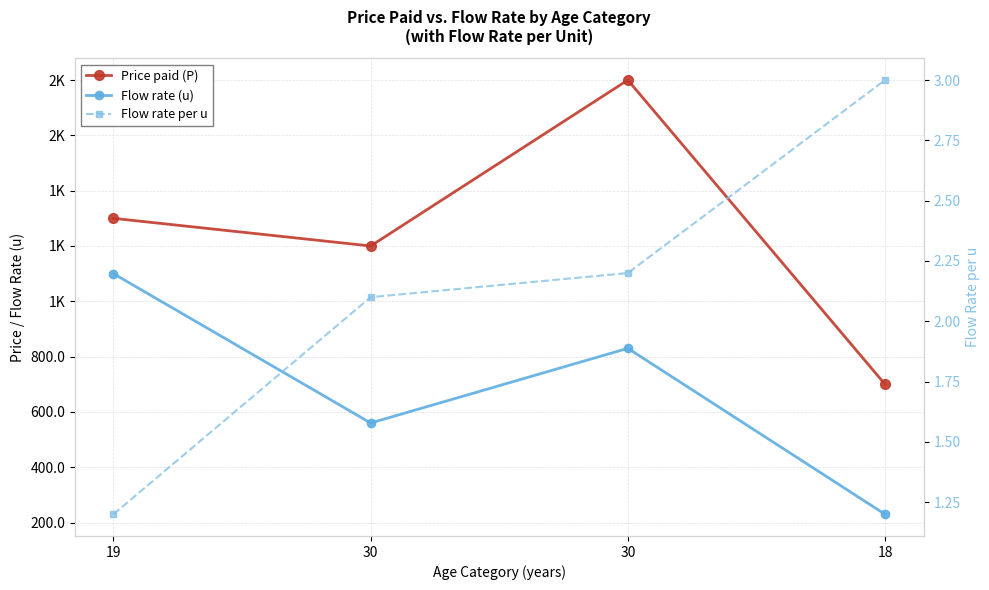

Is it true that Price paid (P) equals 1300.0 at 19?

True